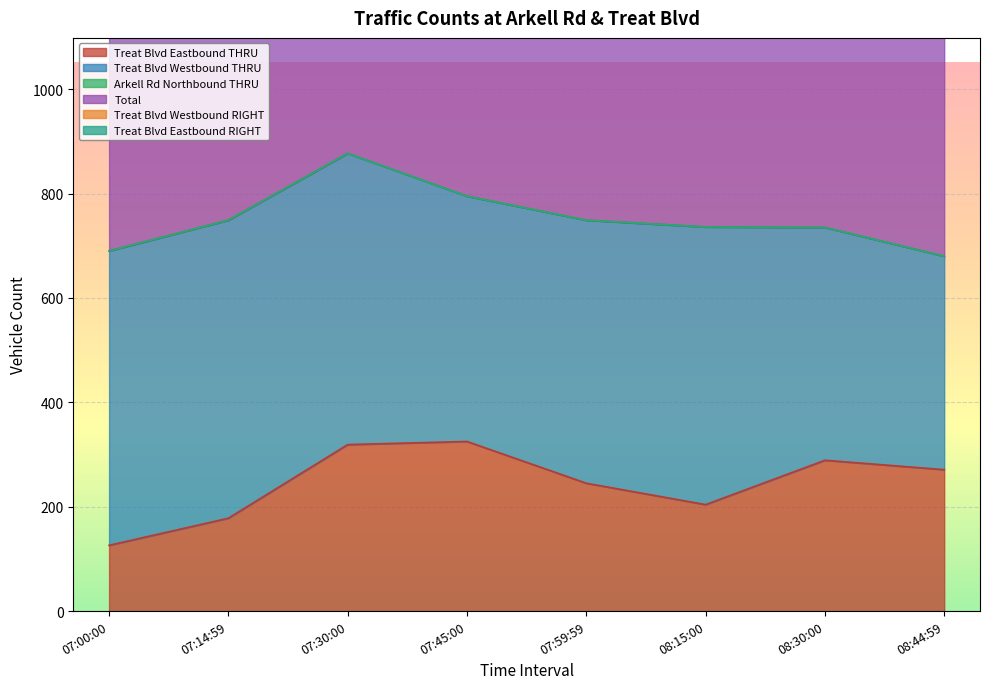

What is the minimum value for Treat Blvd Westbound THRU?

409